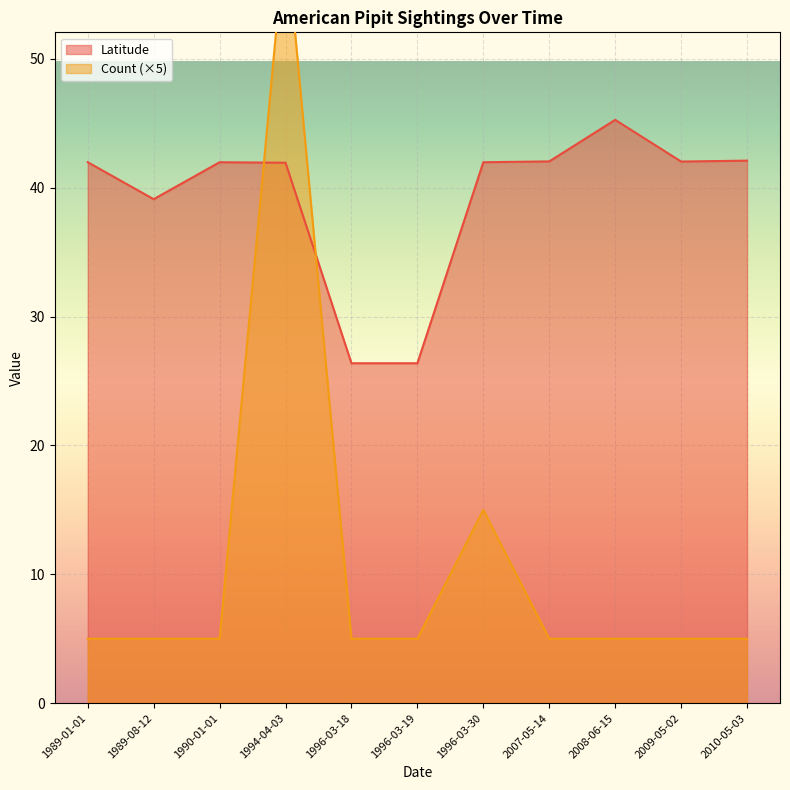

Is it true that Latitude equals 73.3 at 1994-04-03?

False